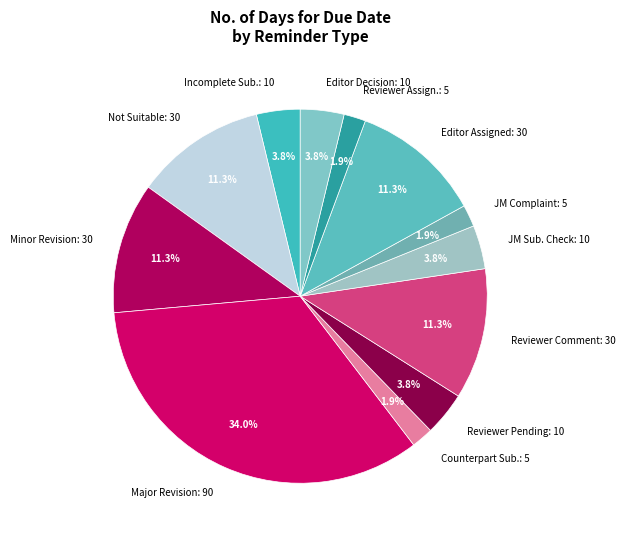

Is Editor Assigned the majority of the pie?

No